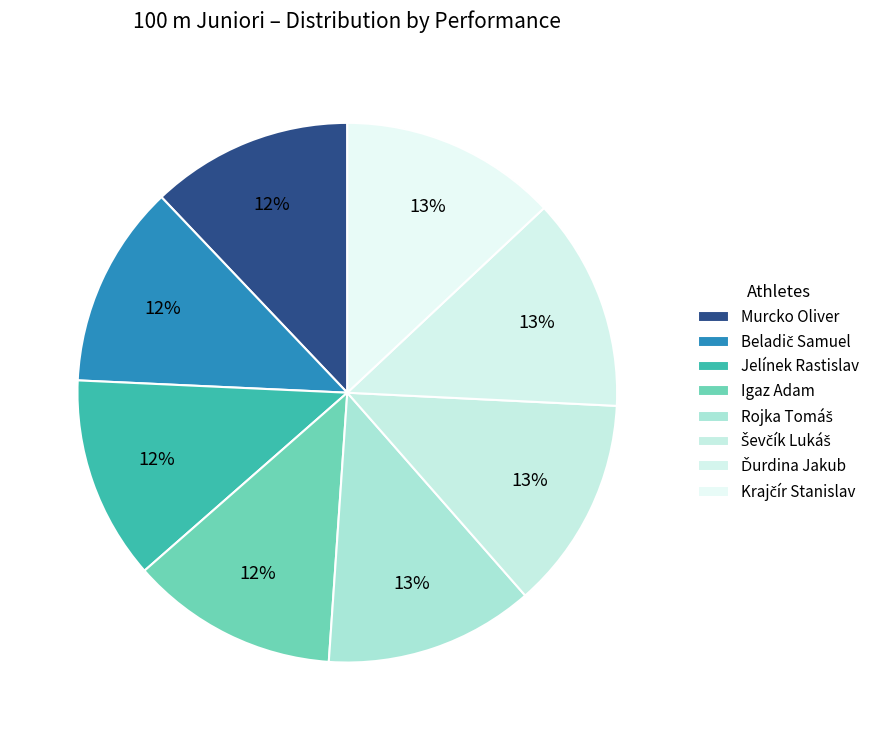

Between Rojka Tomáš and Ďurdina Jakub, which is larger?

Ďurdina Jakub